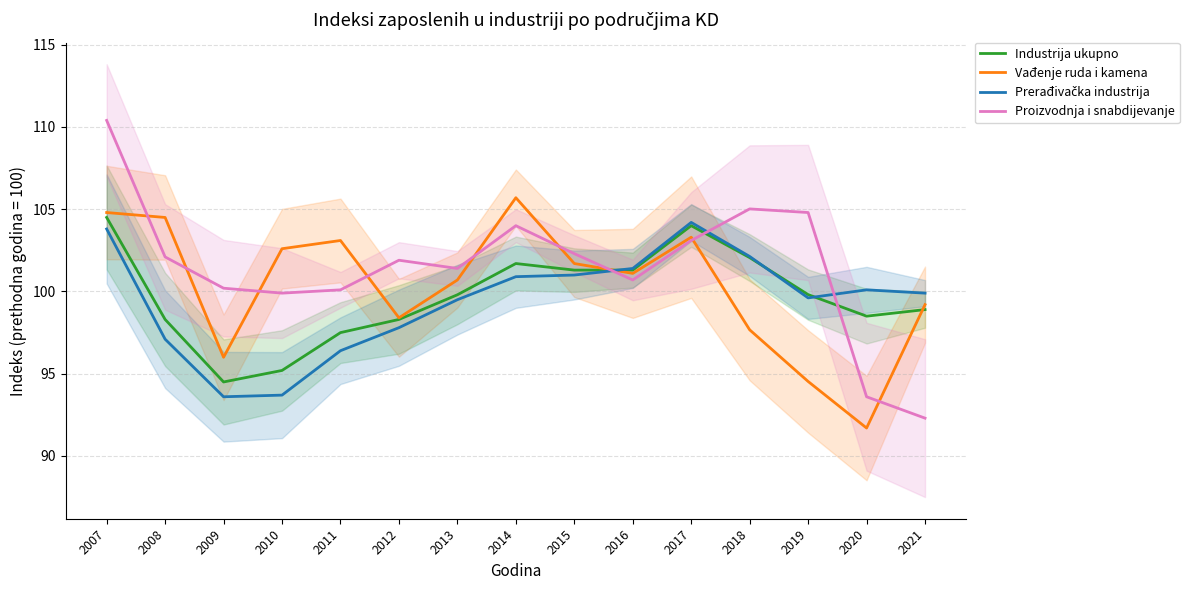

How many series are shown in this chart?

4